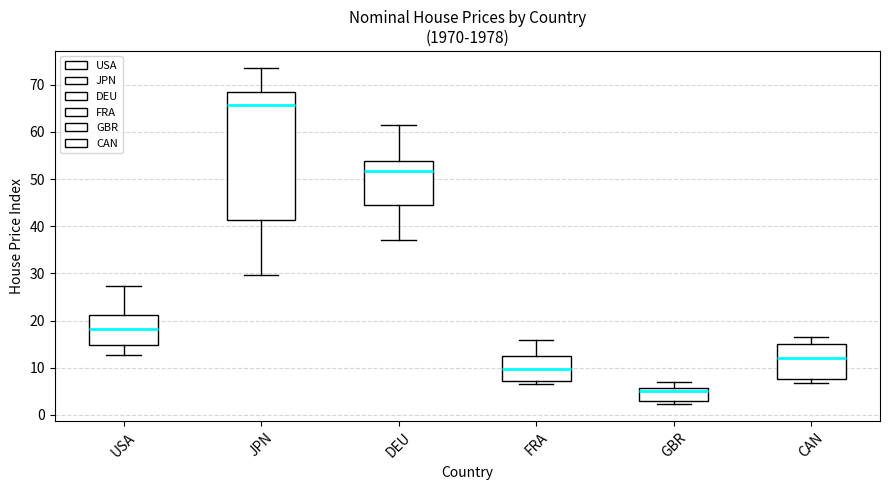

Which box has the highest median line?

JPN